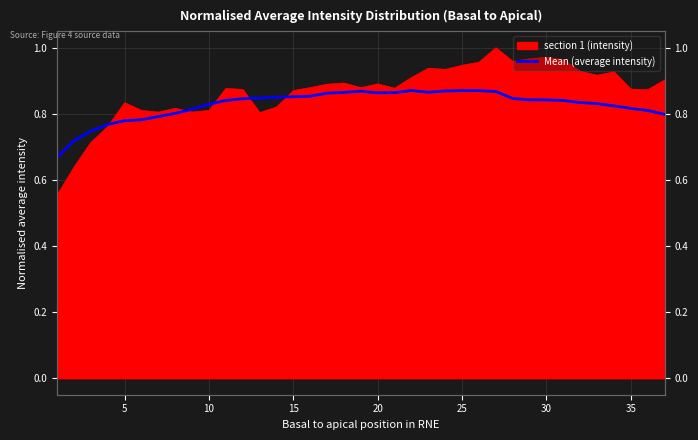

True or false: the data has more than 1 interior local peaks.

True